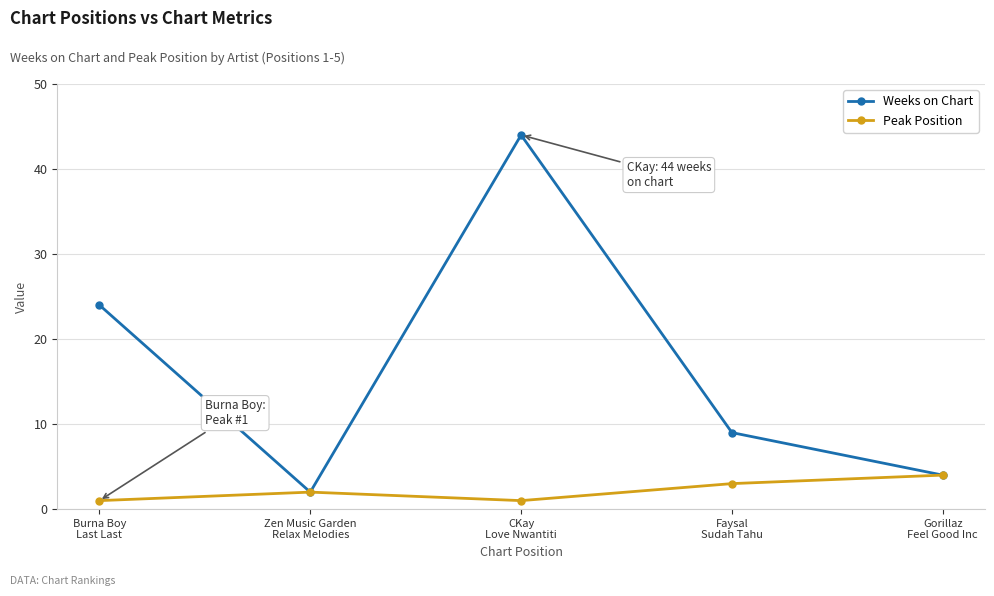

True or false: Weeks on Chart has a value of 2 at Zen Music Garden
Relax Melodies.

True